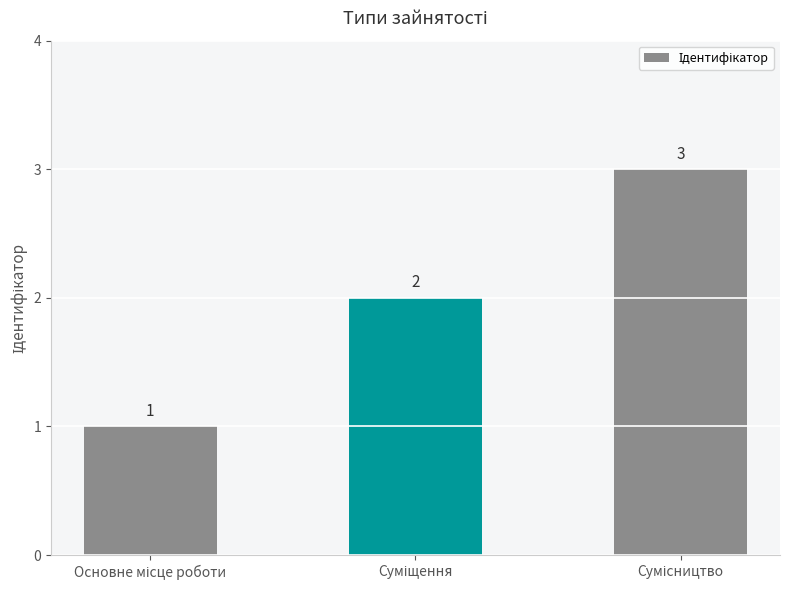

How many distinct data groups are displayed?

1